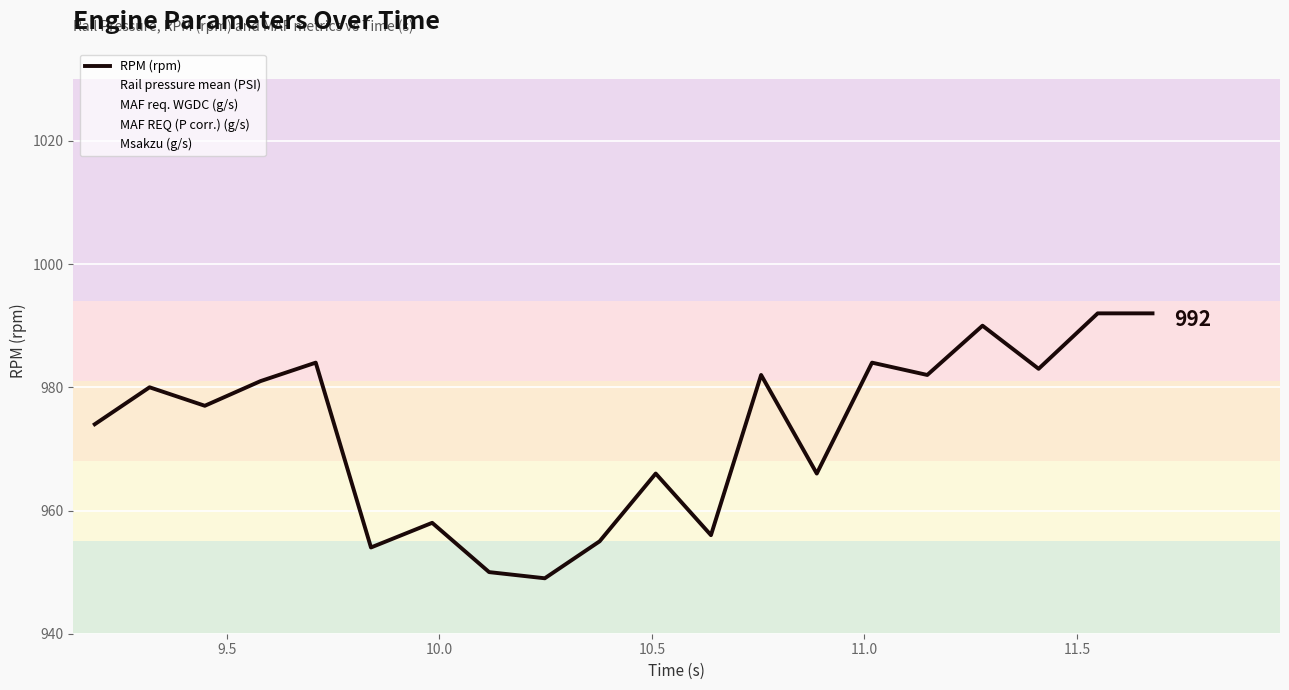

What is the lowest value of the RPM (rpm) series?

949